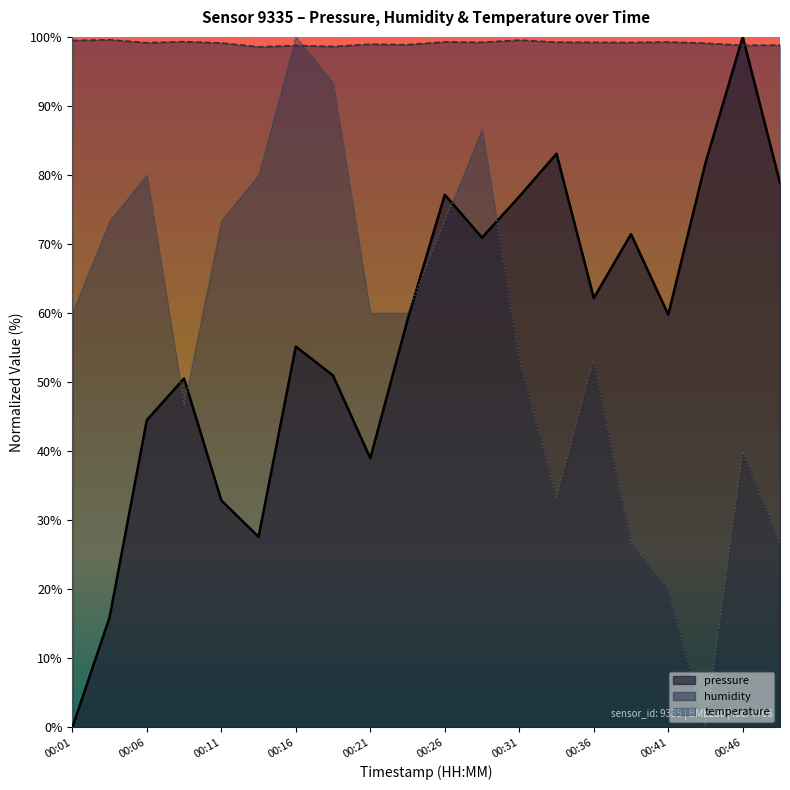

The value of humidity at 00:21 is 98.9. True or false?

True